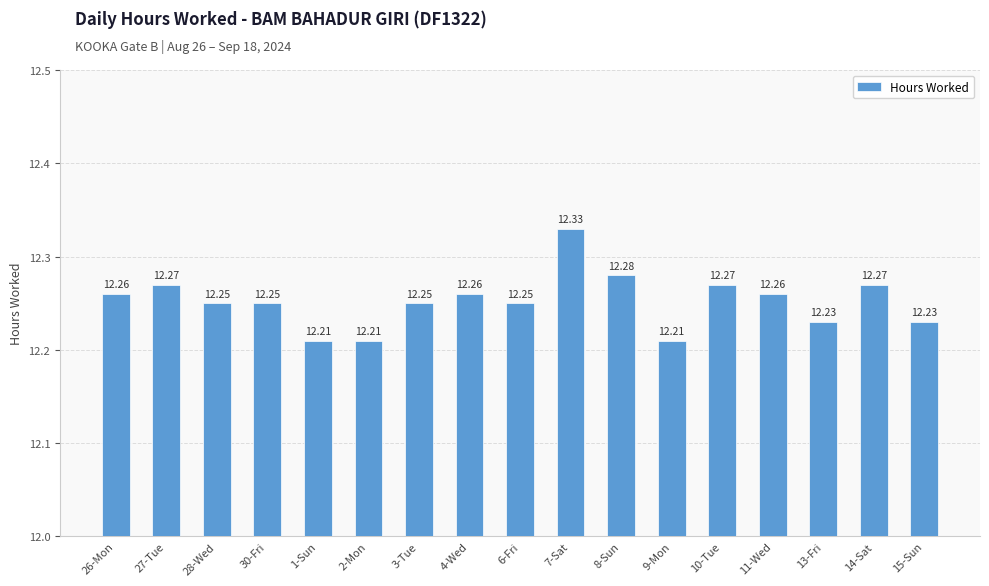

What is the average value?

12.3